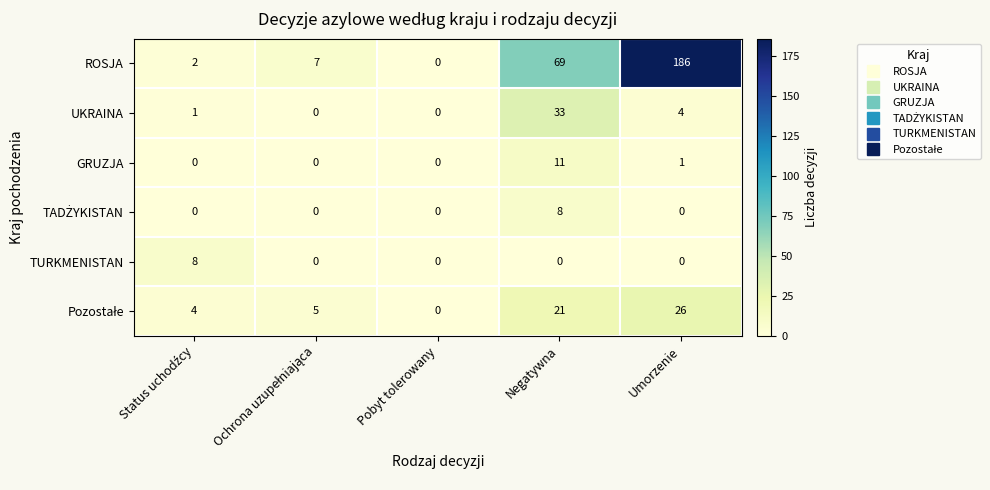

What is the sum of all ROSJA values?

264